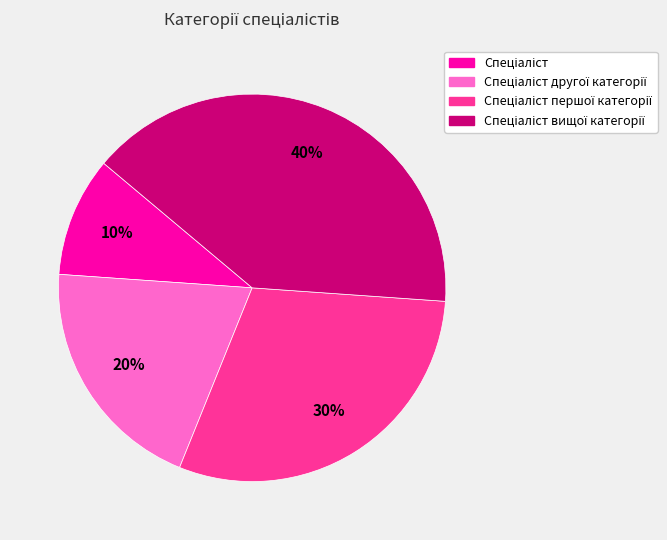

To the nearest percent, what is the difference between the largest and smallest slice percentages?

30%